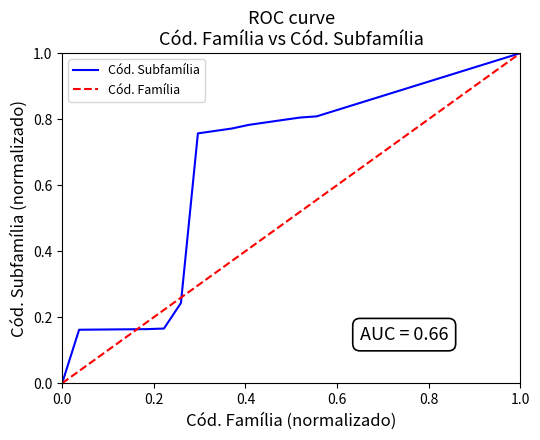

What is the maximum value for Cód. Subfamília?

1.0